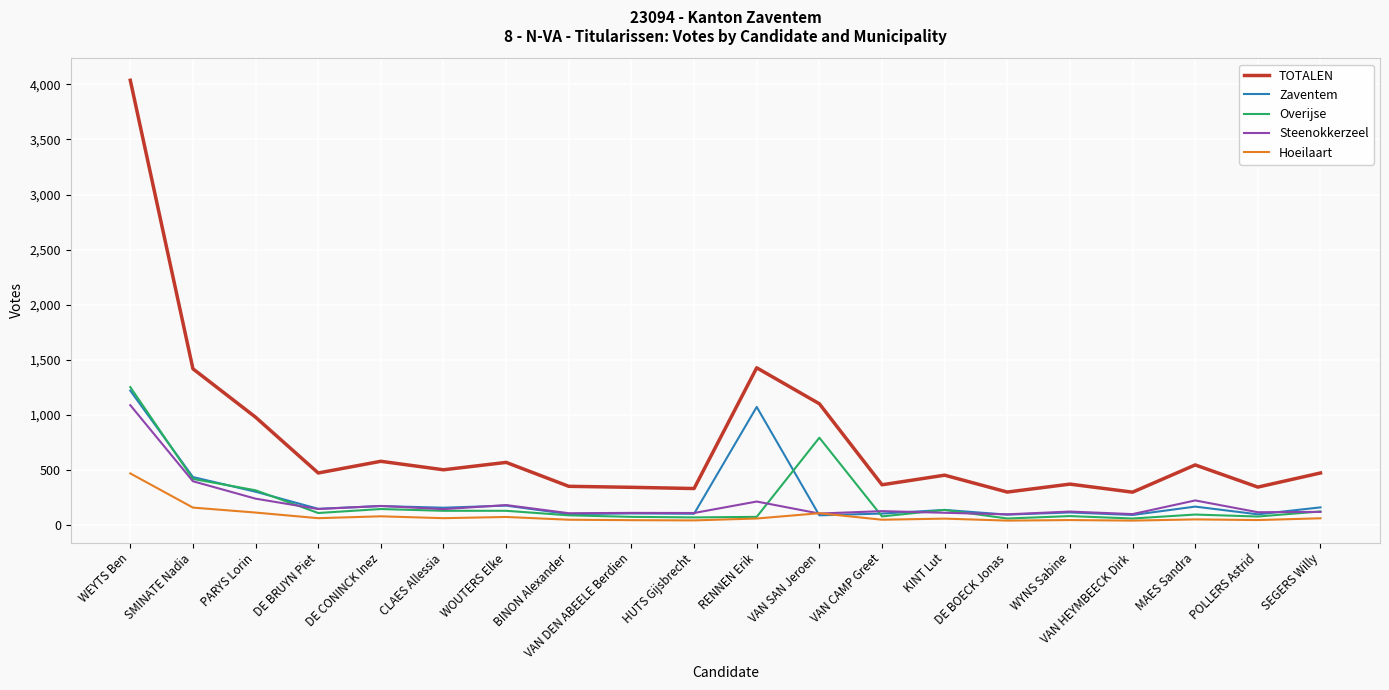

True or false: Overijse and TOTALEN intersect in this chart.

False